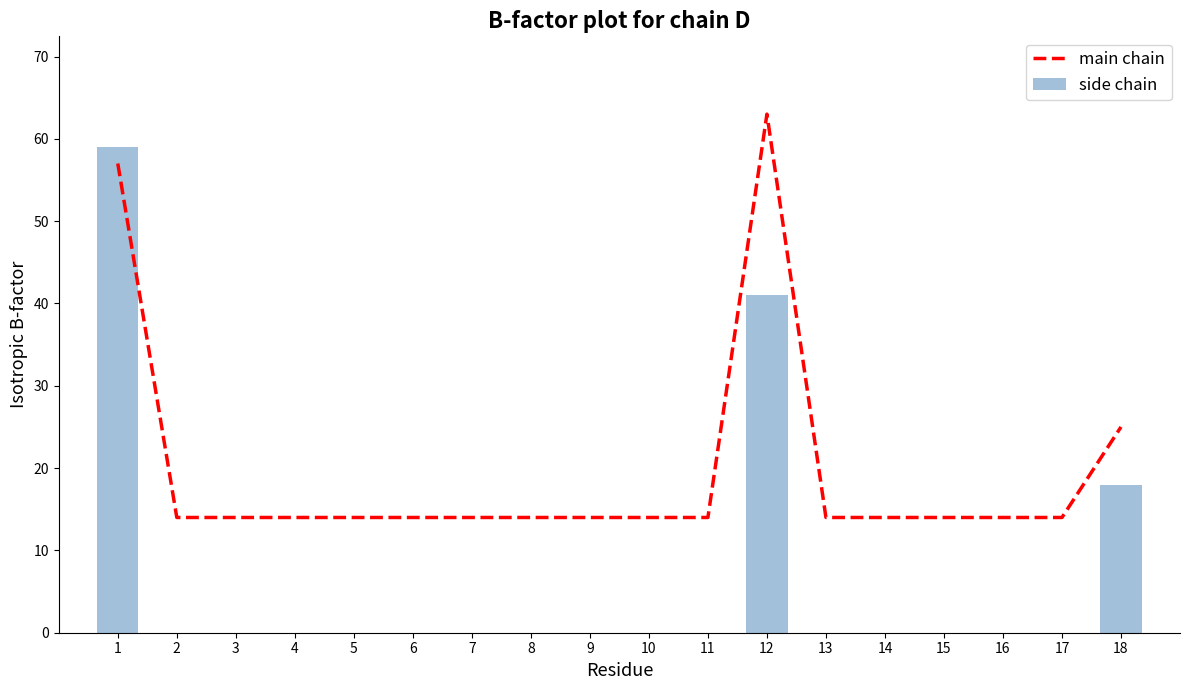

Reading left to right, extract all data points from this chart.

main chain: 1=57	2=14	3=14	4=14	5=14	6=14	7=14	8=14	9=14	10=14	11=14	12=63	13=14	14=14	15=14	16=14	17=14	18=25
side chain: 1=59	2=0	3=0	4=0	5=0	6=0	7=0	8=0	9=0	10=0	11=0	12=41	13=0	14=0	15=0	16=0	17=0	18=18